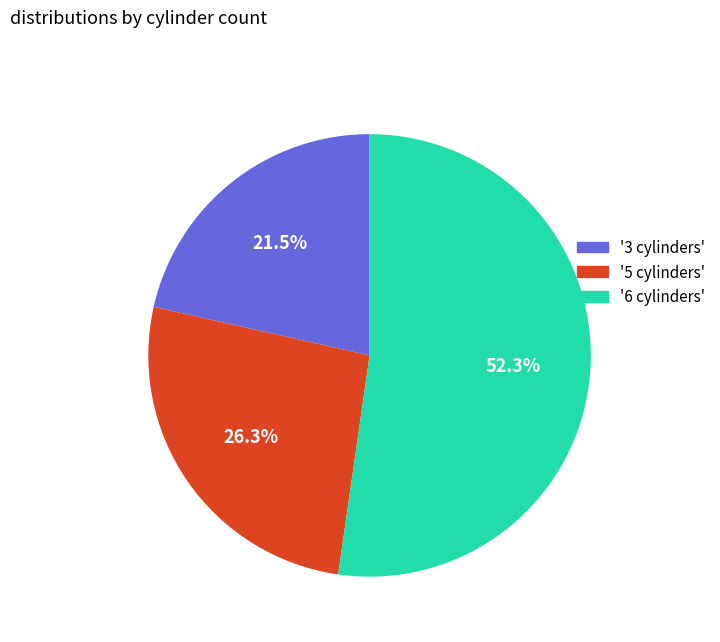

Does '6 cylinders' account for over 50% of the chart?

Yes